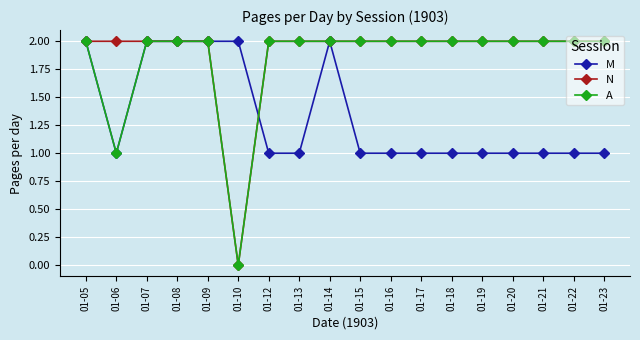

What is the sum of all N values?

34